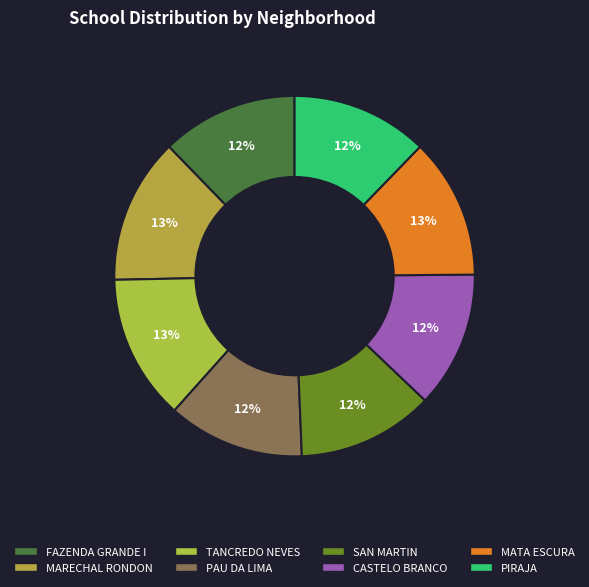

How many slices are in this pie chart?

8